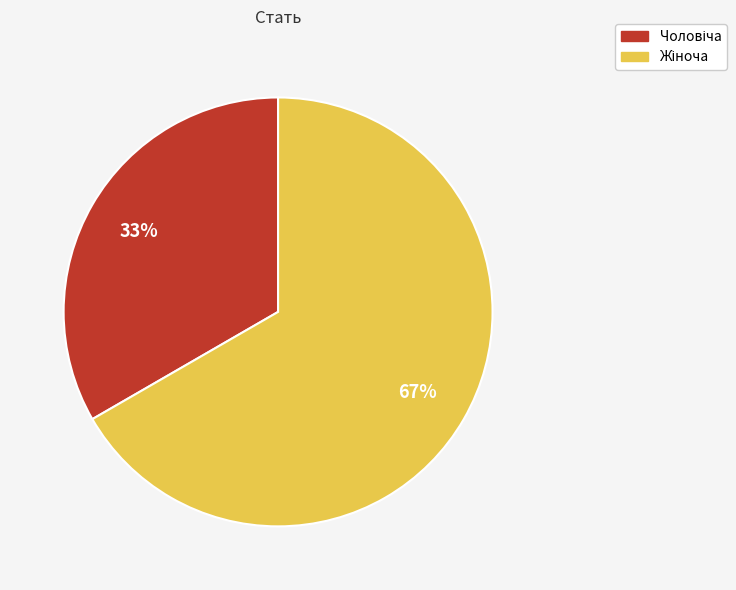

How many slices are in this pie chart?

2